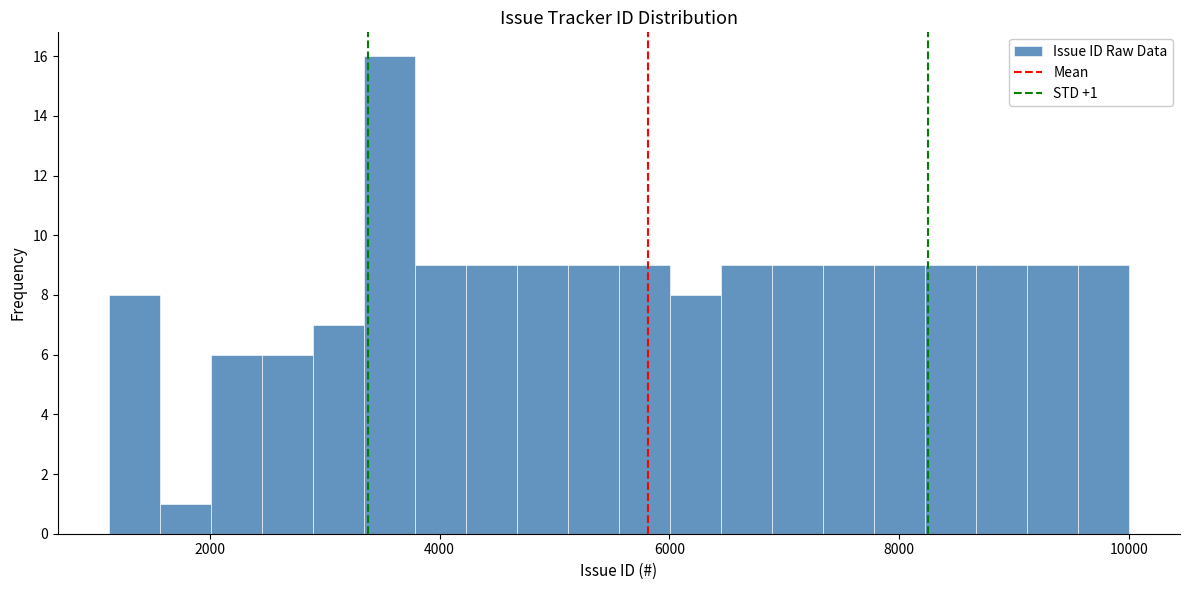

Read against the x-axis, roughly where is the centre of the tallest bar?

3600